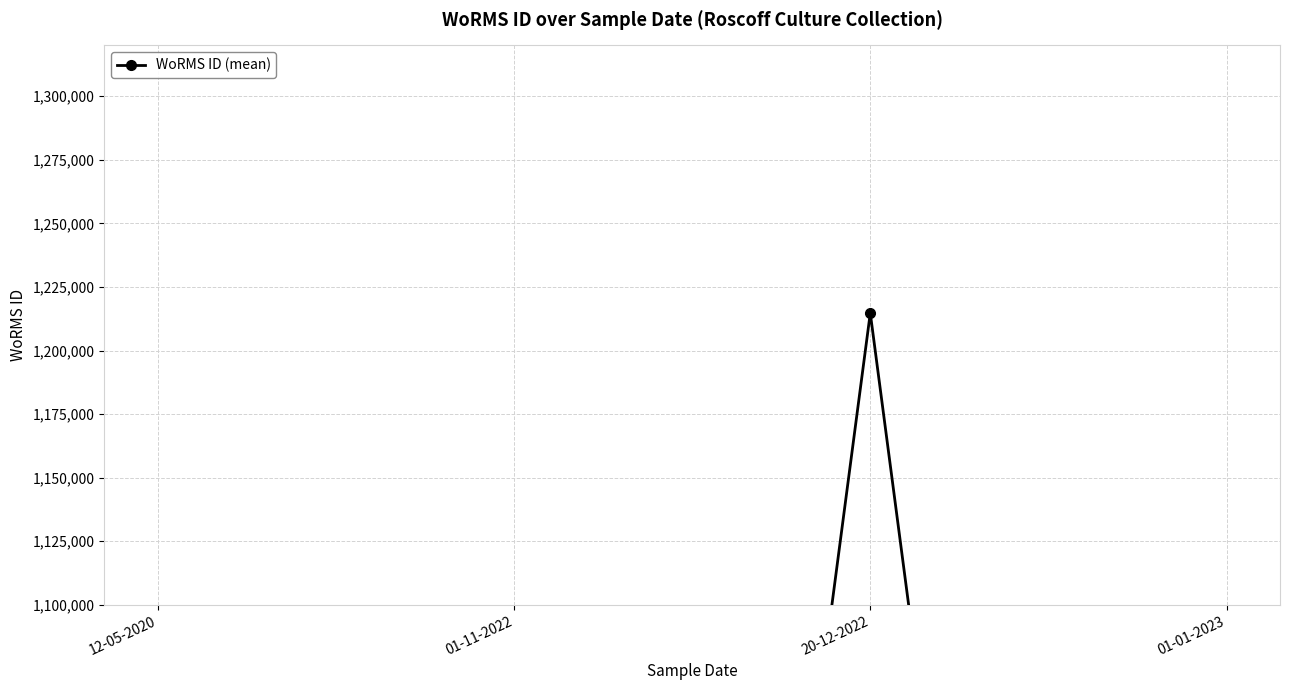

How many series are shown in this chart?

1